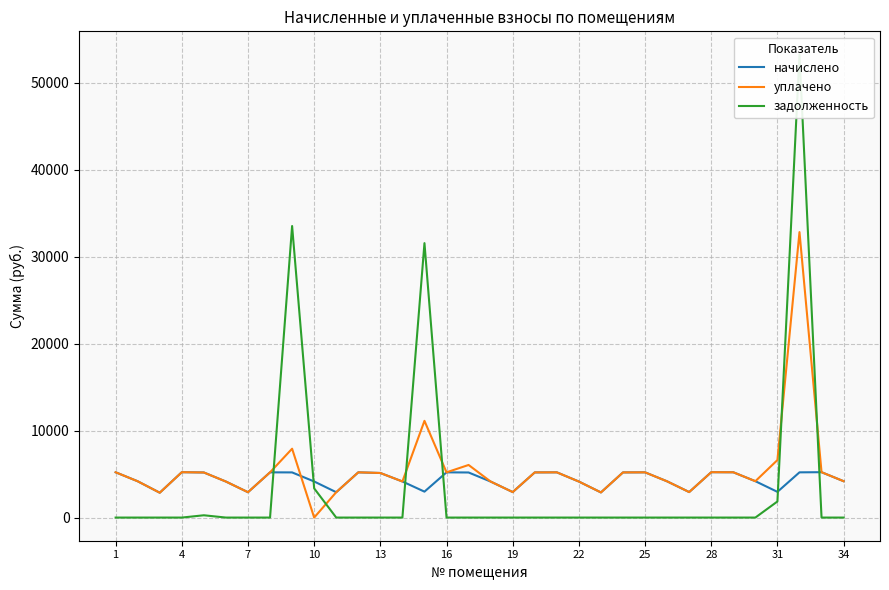

The value of начислено at 13 is 5125.4. True or false?

True